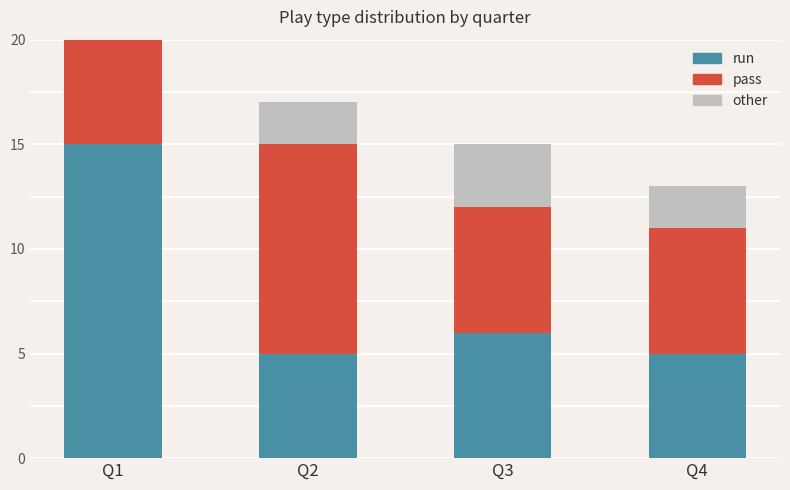

What are all the series names shown in the legend?

run, pass, other